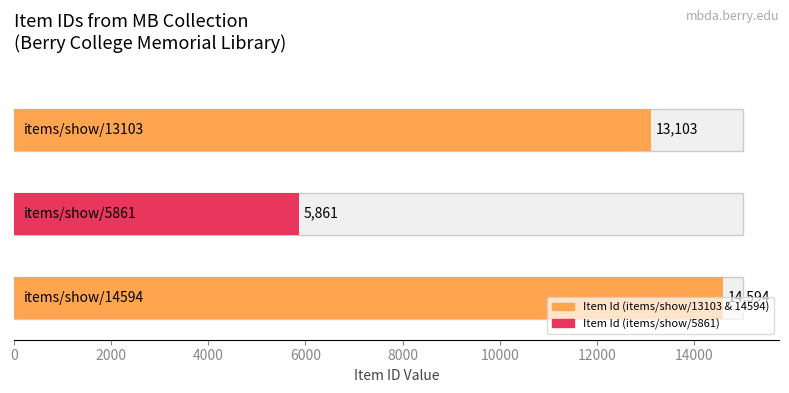

Which label corresponds to the largest value in the chart?

items/show/14594